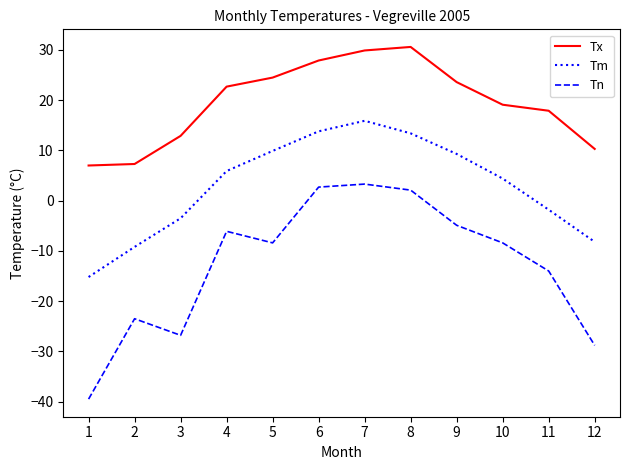

Is the value of Tm at 1 greater than the value of Tx at 11?

No